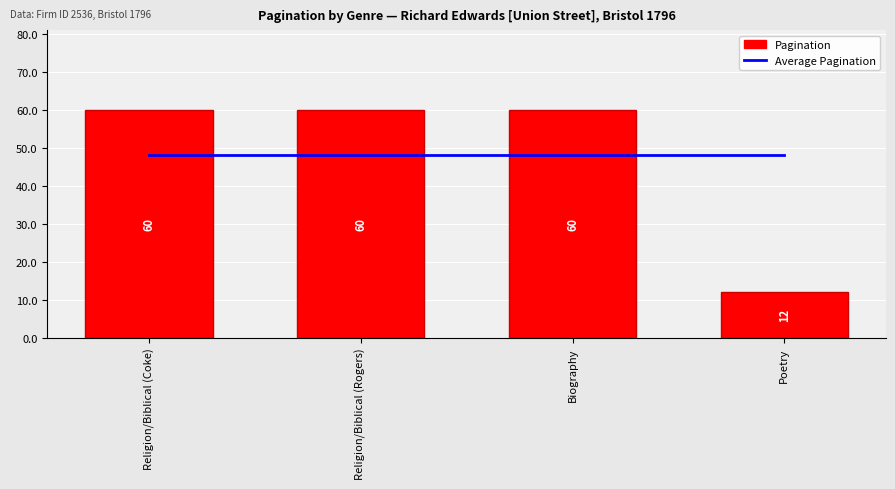

What is the sum of all Average Pagination values?

192